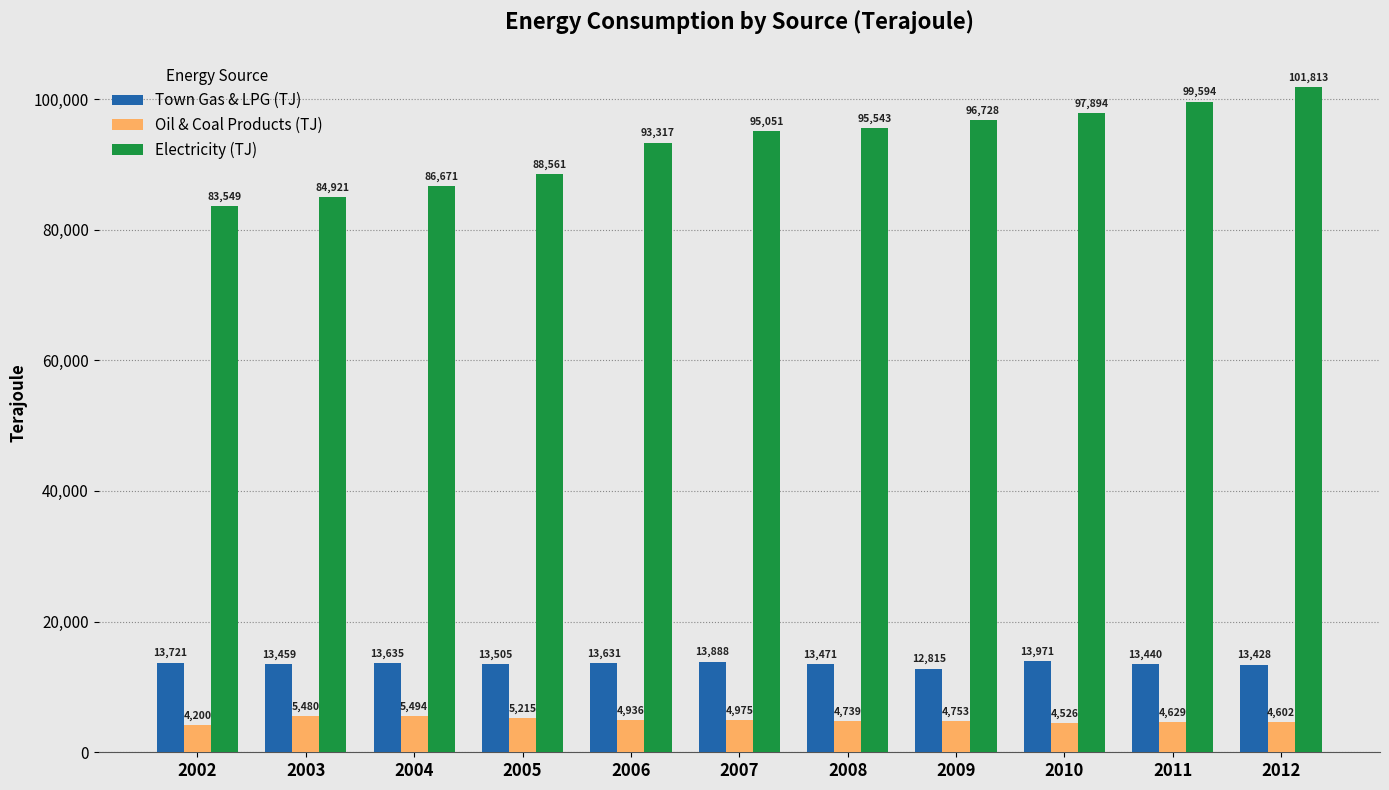

Is it true that Town Gas & LPG (TJ) equals 6470 at 2002?

False